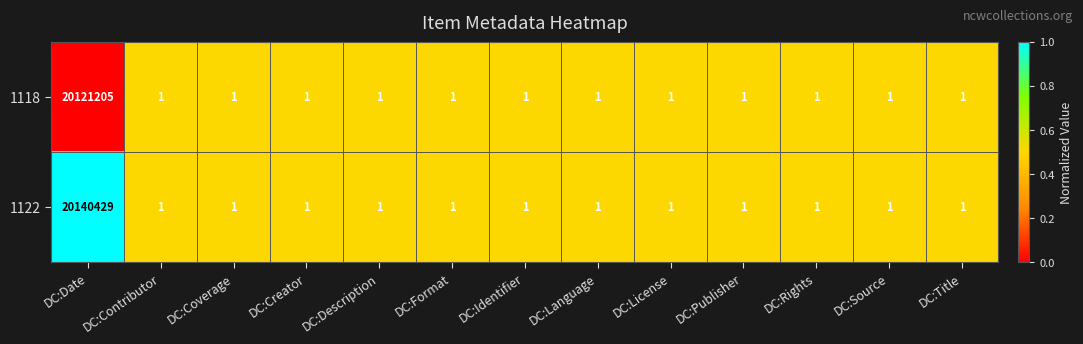

Which series has the largest total across all categories?

1122